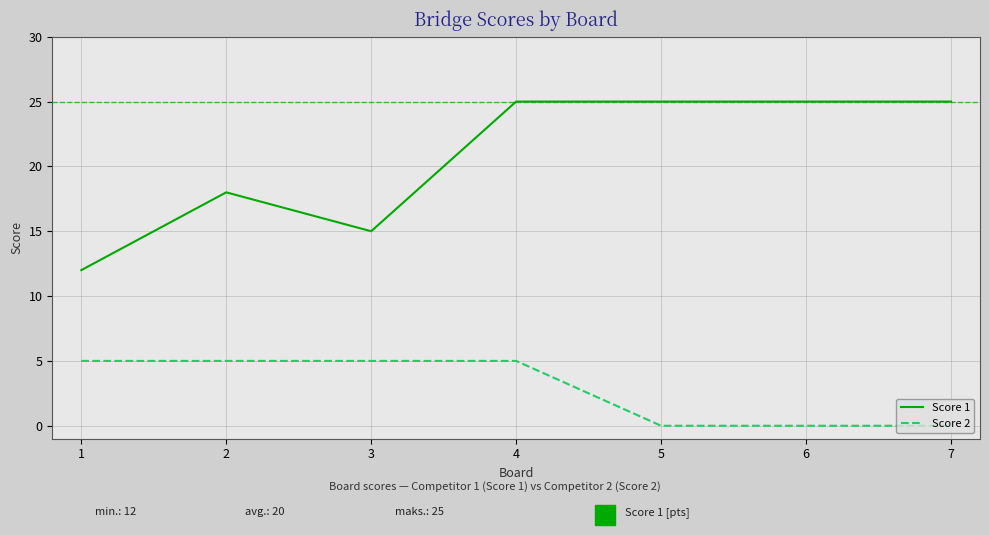

What is the maximum value shown in the chart?

25